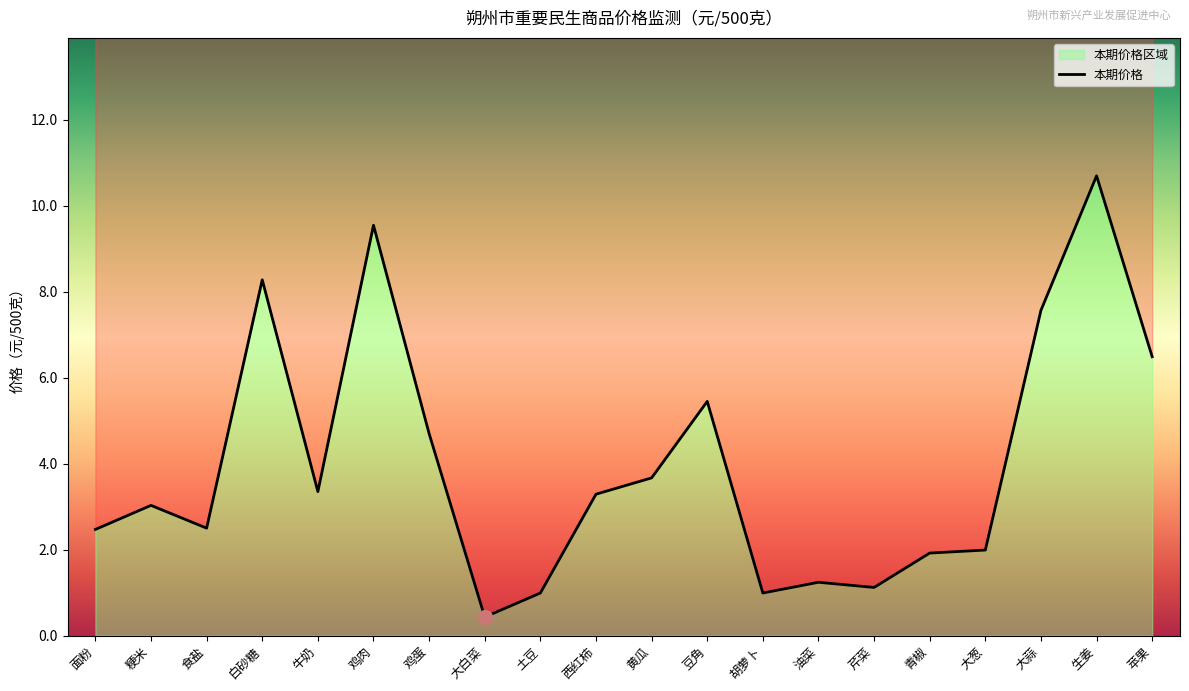

What is the value of the 15th point from the left?

1.1